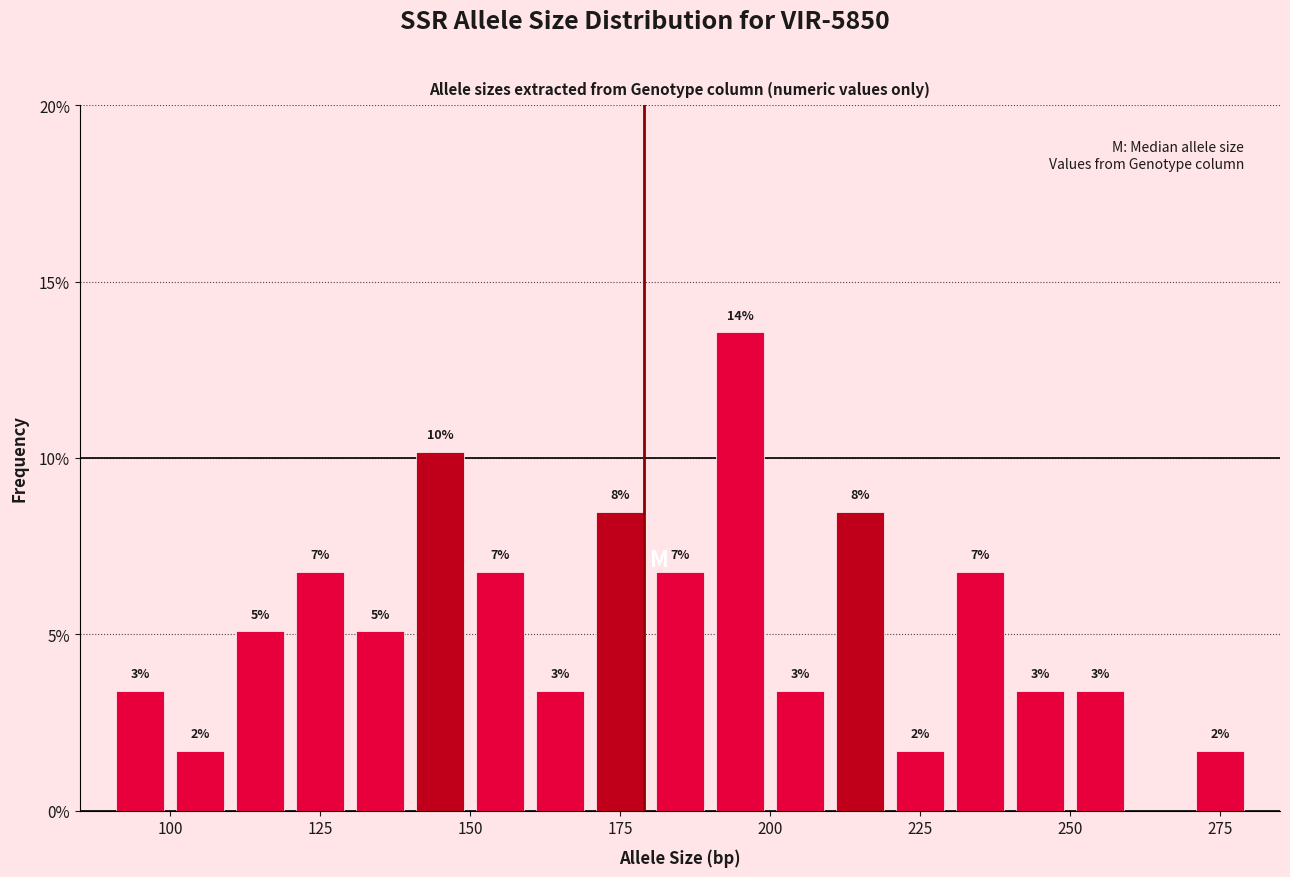

Read against the x-axis, roughly where is the centre of the tallest bar?

195